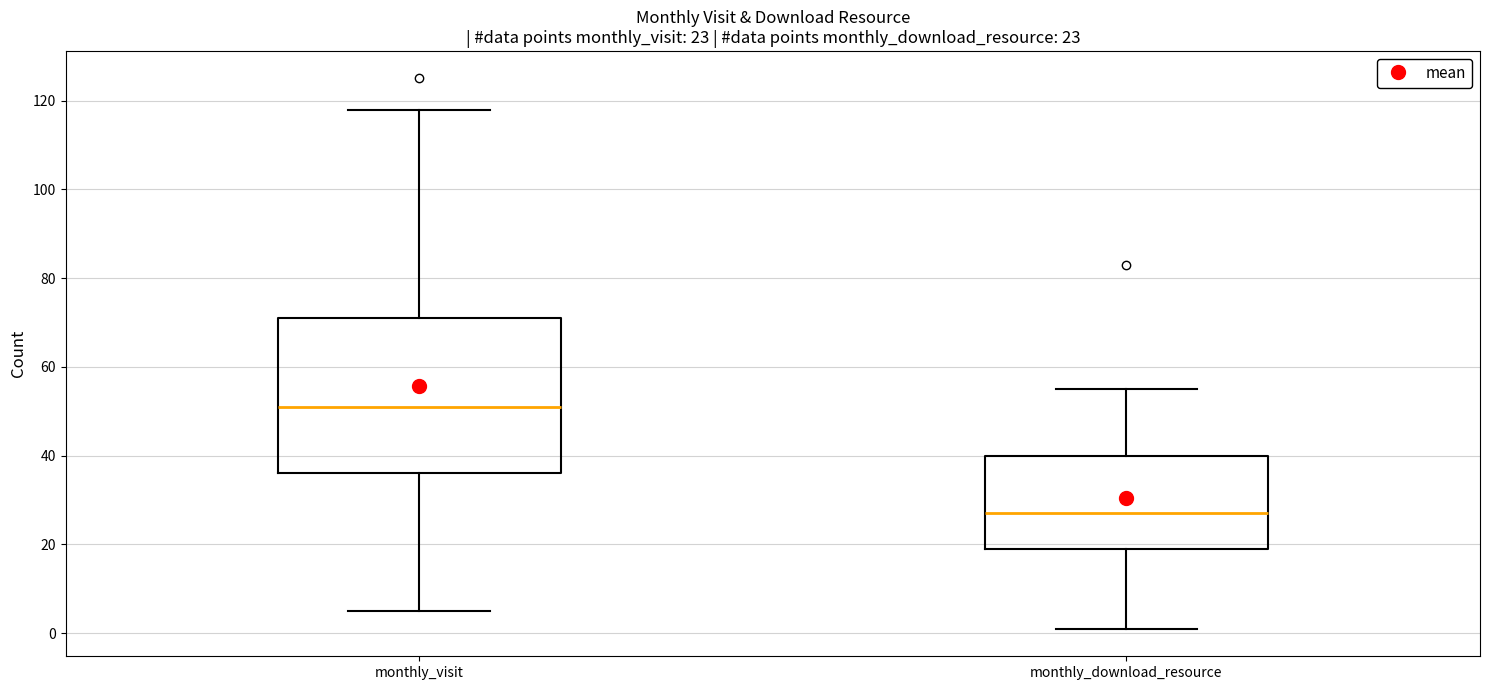

Which box has the lowest median line?

monthly_download_resource